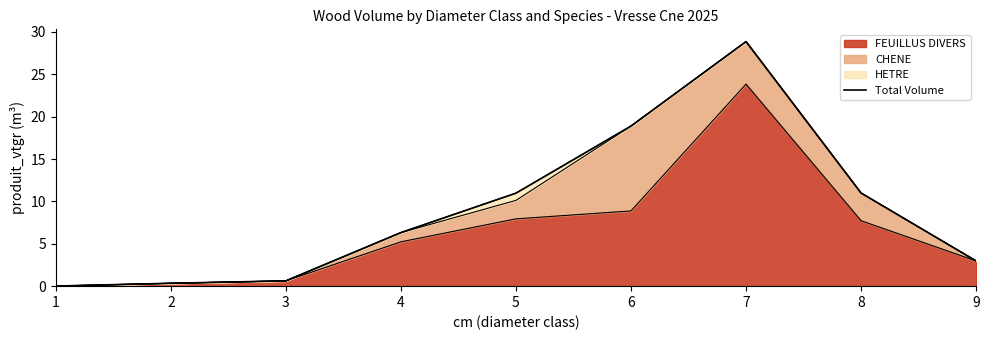

Does the chart display data point markers on the line(s)?

No